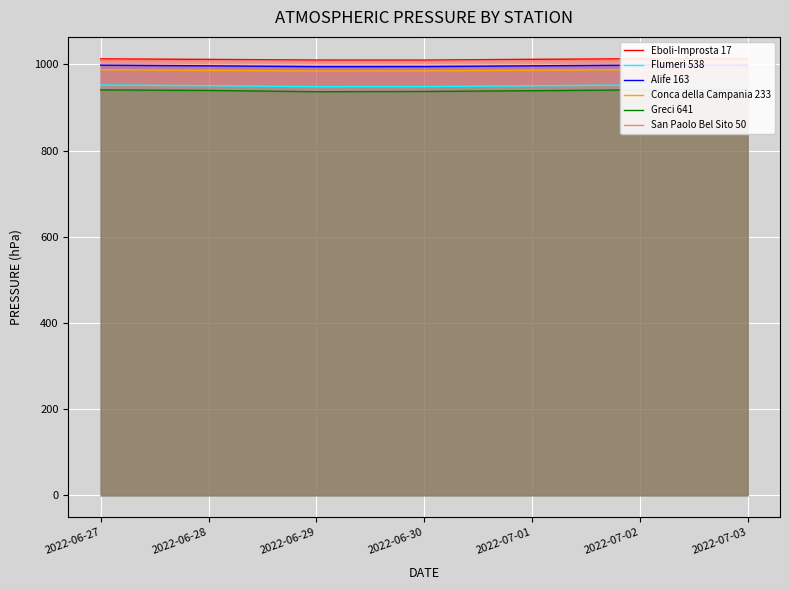

The Greci 641 series shows 939.5 at 2022-06-28. True or false?

True